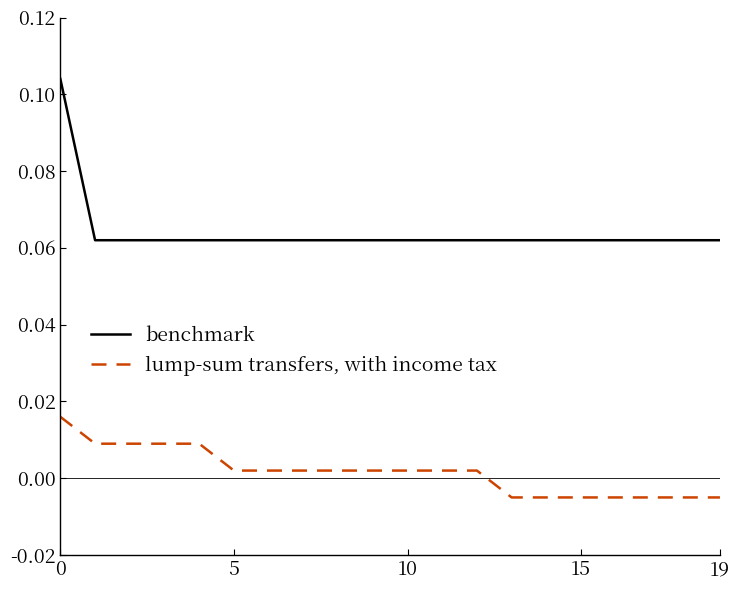

True or false: benchmark and lump-sum transfers, with income tax cross at least once.

False